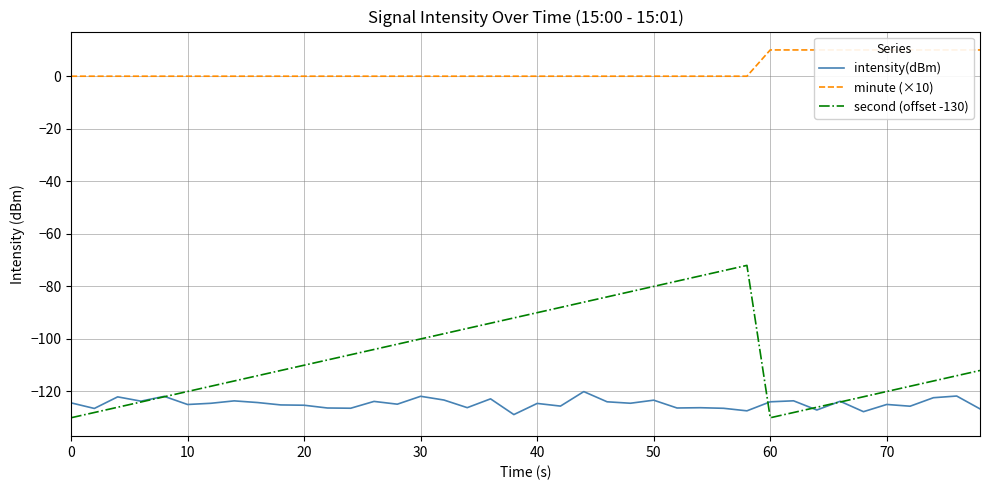

The second (offset -130) series shows -130.0 at 0. True or false?

True